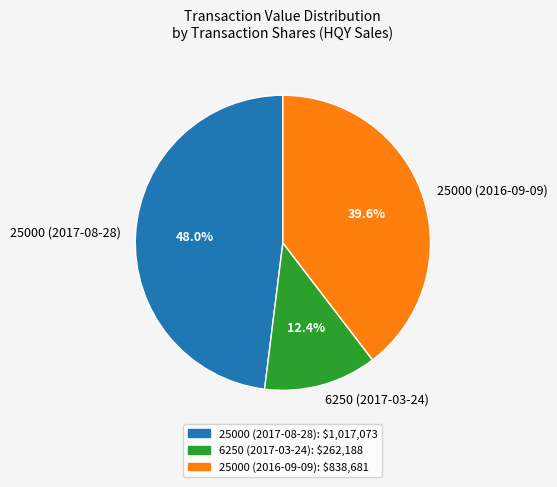

To the nearest percent, what portion does 25000 (2016-09-09) represent?

40%